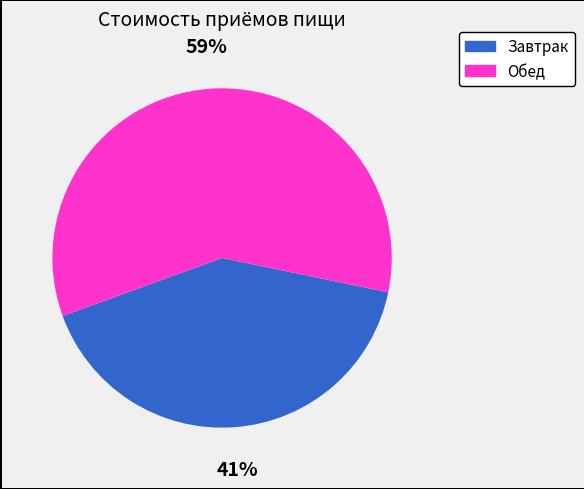

How many slices are in this pie chart?

2